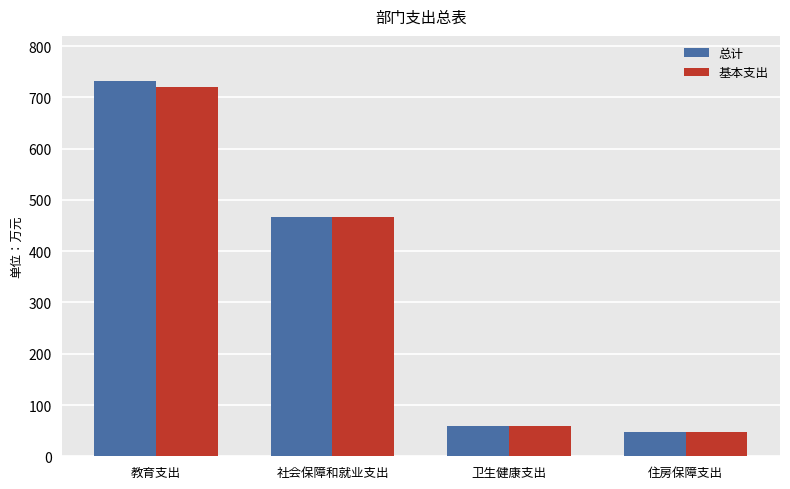

Between 教育支出 and 卫生健康支出, which series saw the biggest shift?

总计